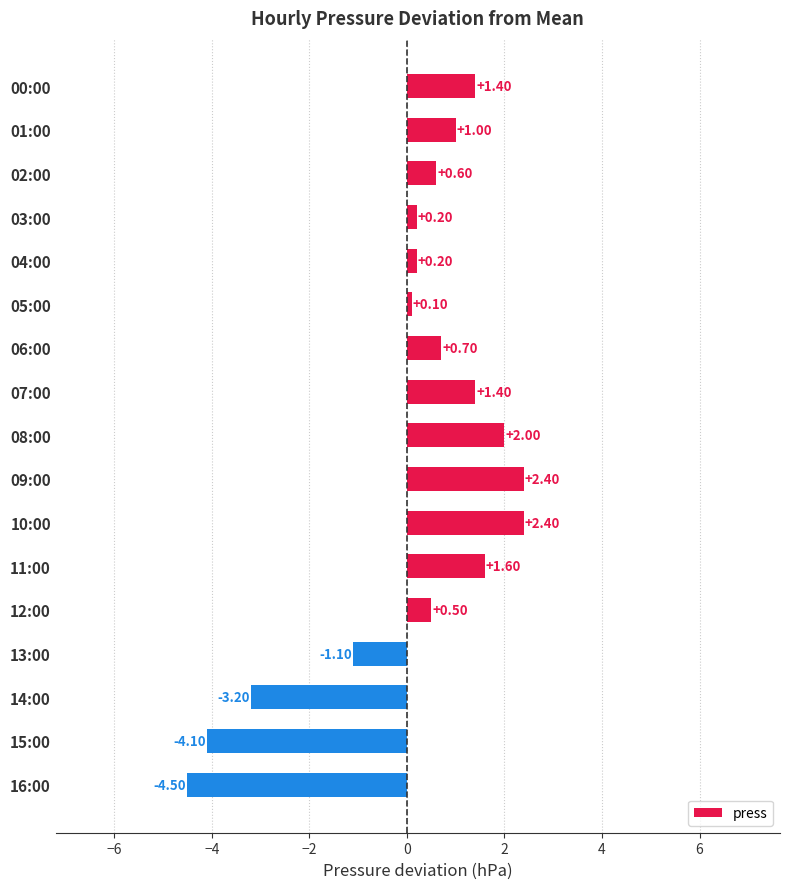

Which has a higher value, 00:00 or 13:00?

00:00